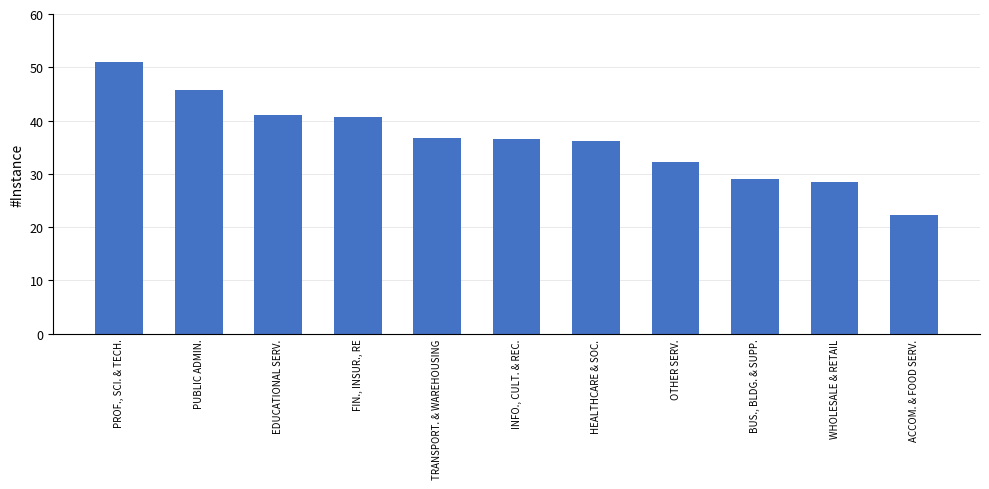

What position from the left is BUS., BLDG. & SUPP.?

9